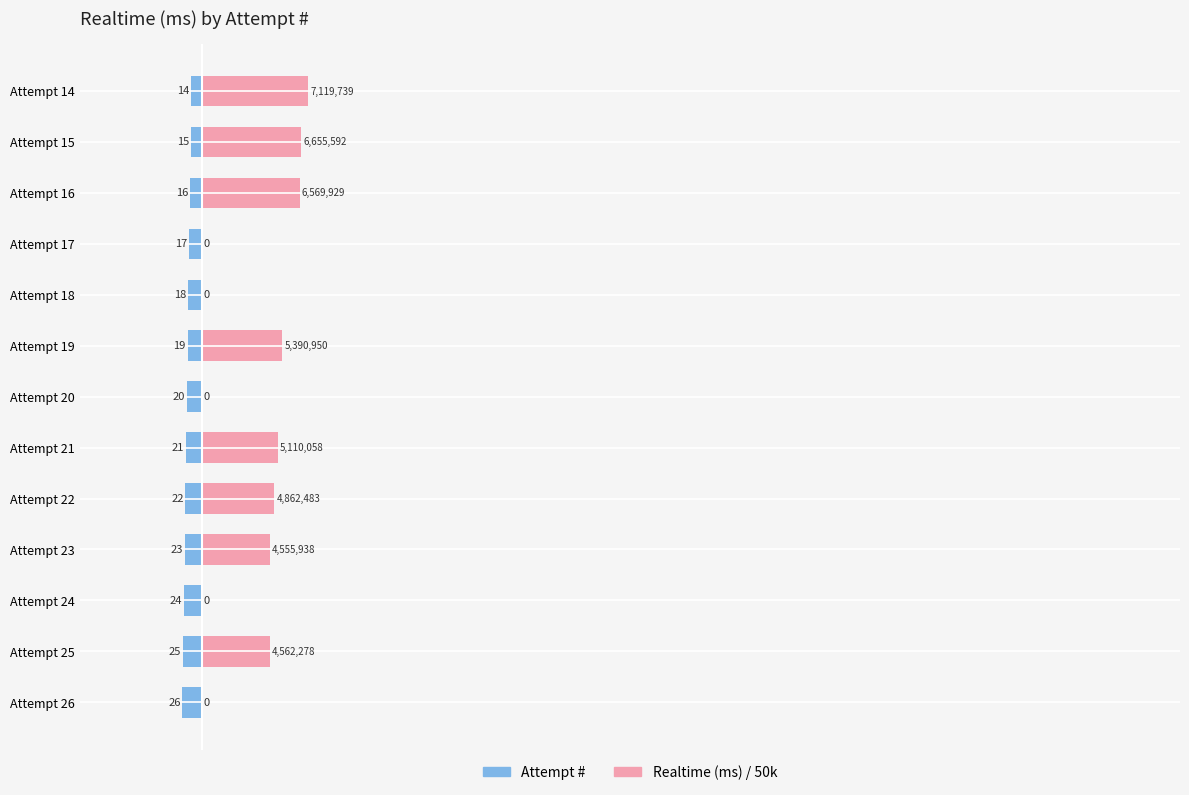

Which series has the largest range (max minus min)?

Realtime (ms) / 50k